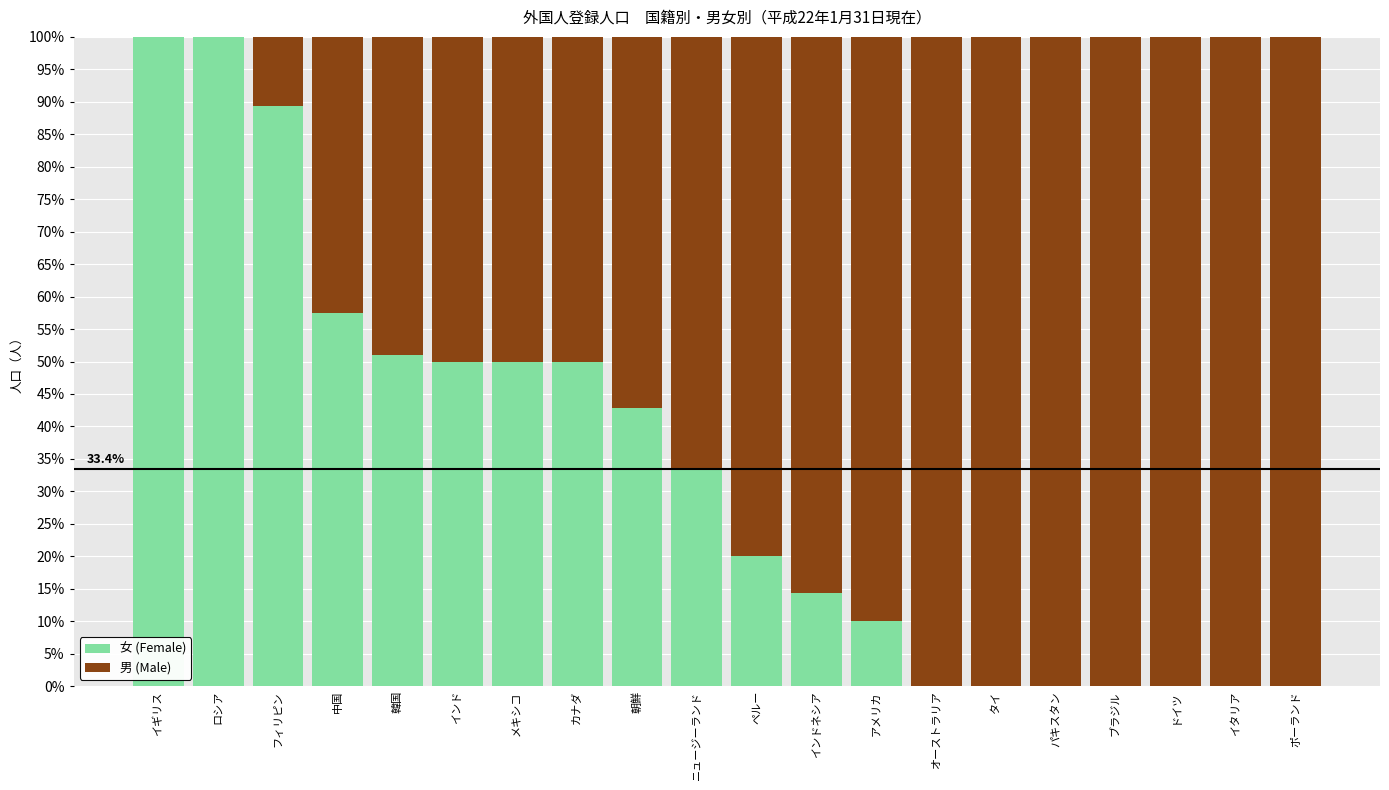

What are all the series names shown in the legend?

女 (Female), 男 (Male)